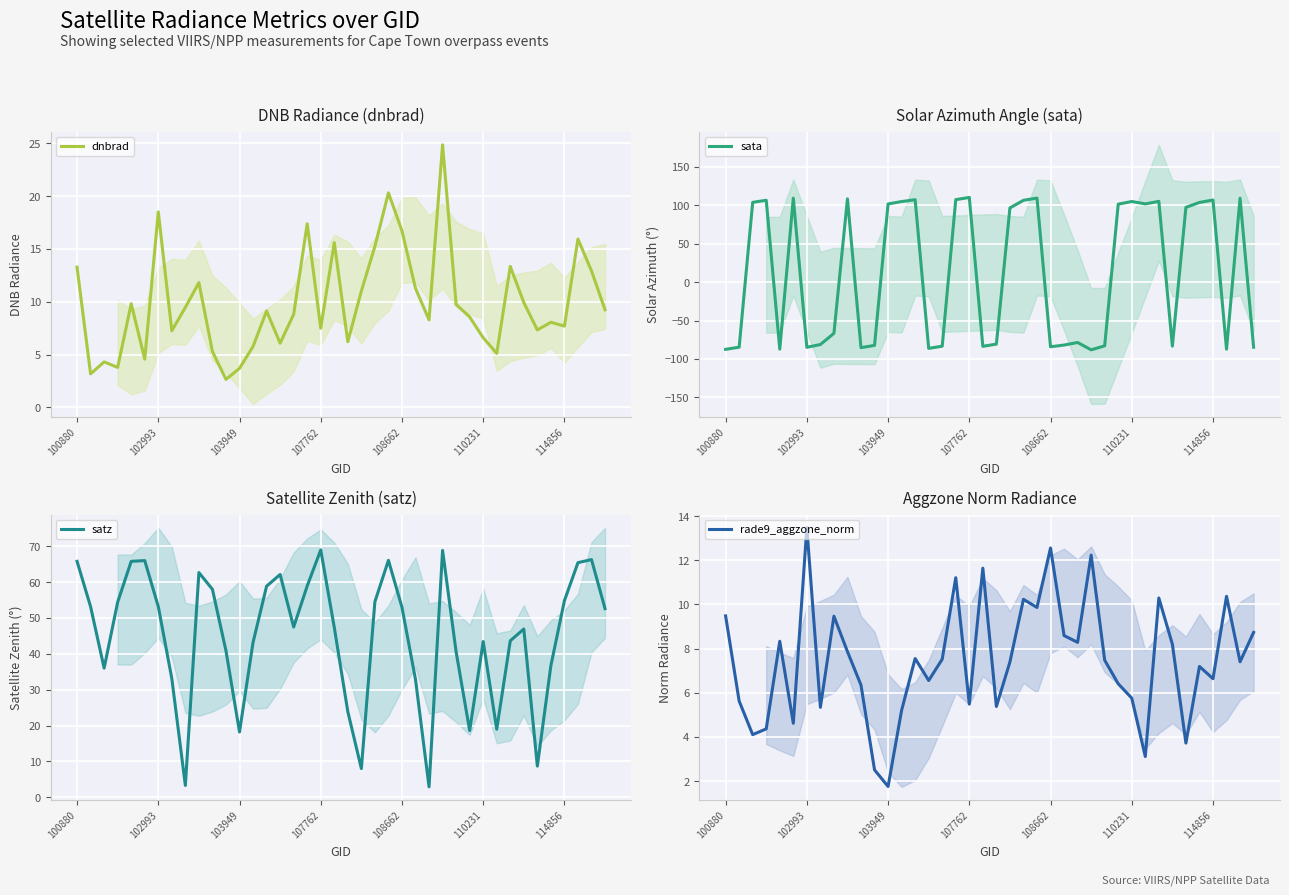

What is the minimum value for sata?

-88.1